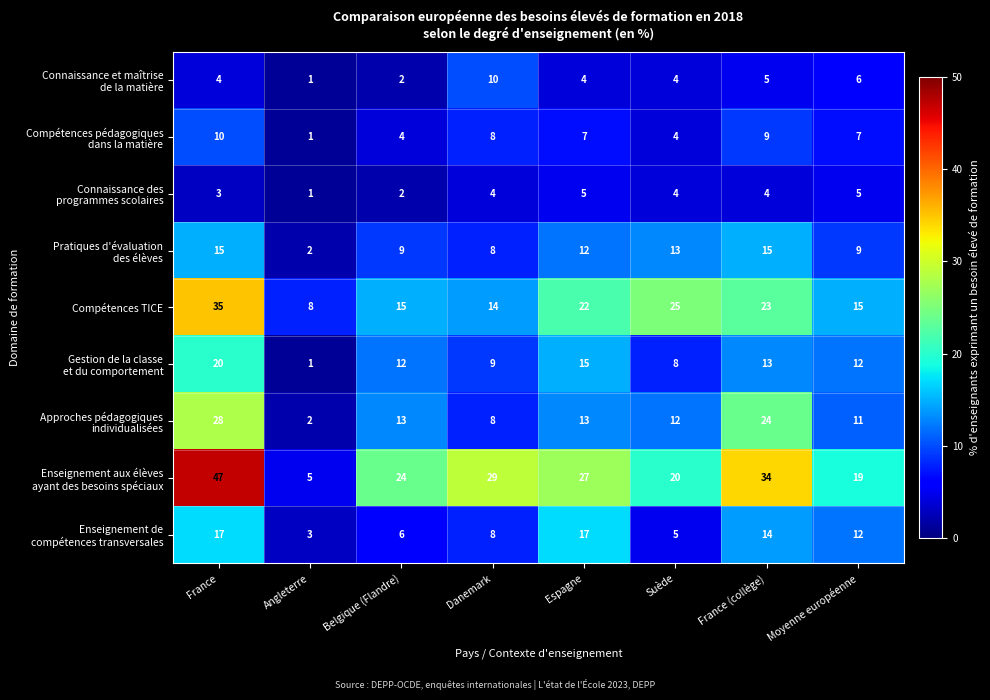

Count the number of data series in this chart.

9